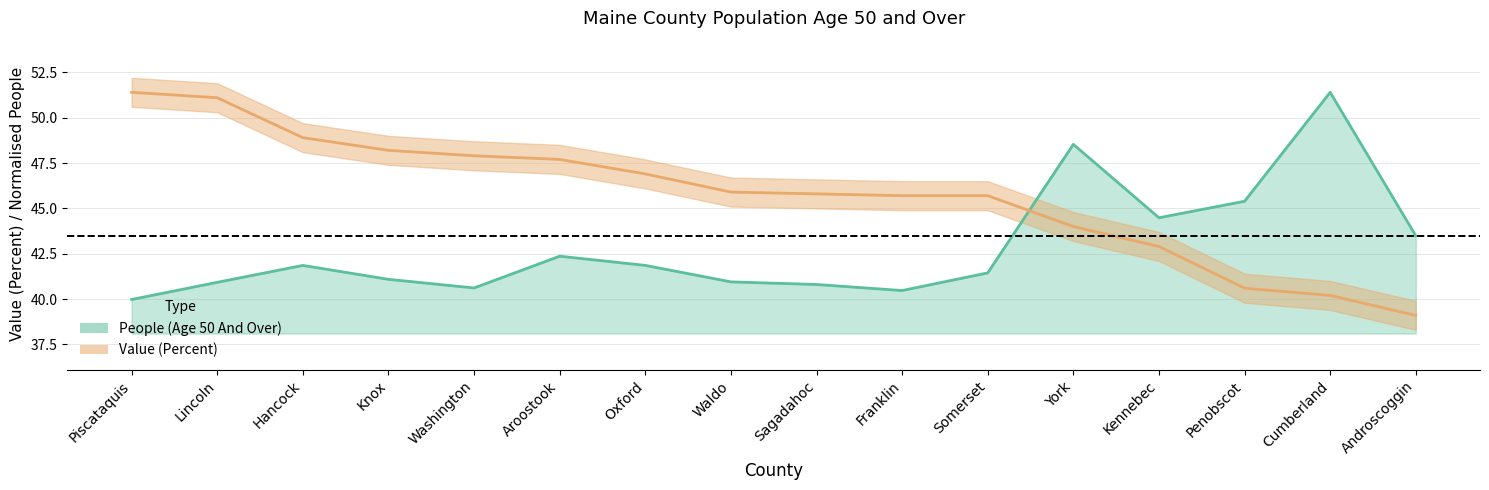

Which category has the lowest value in the People (Age 50 And Over) series?

Piscataquis